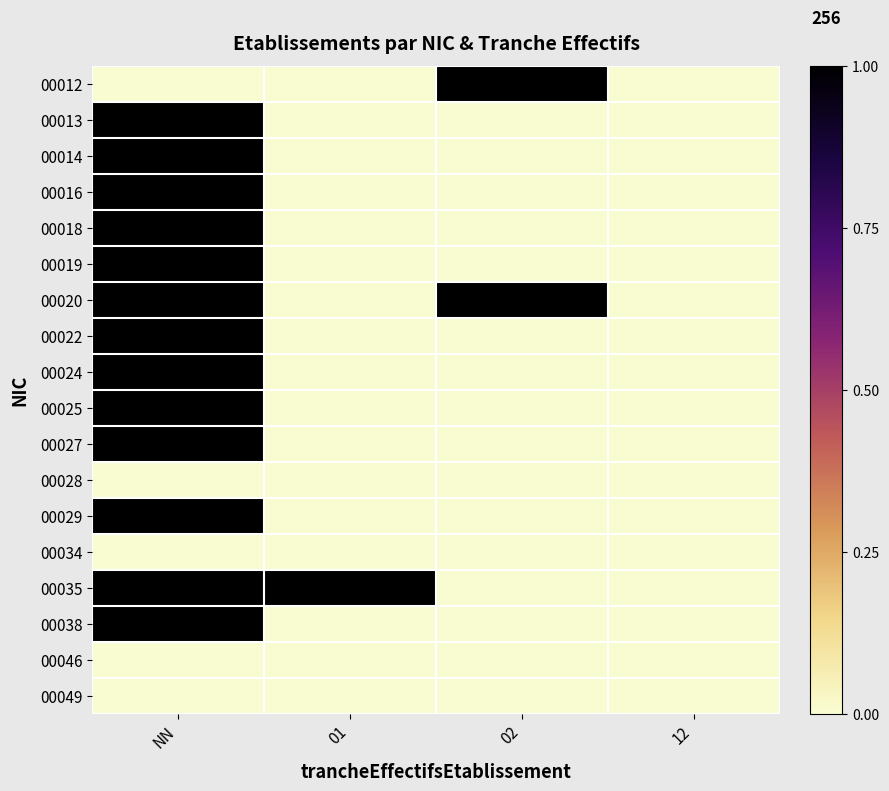

What is the greatest value displayed?

1